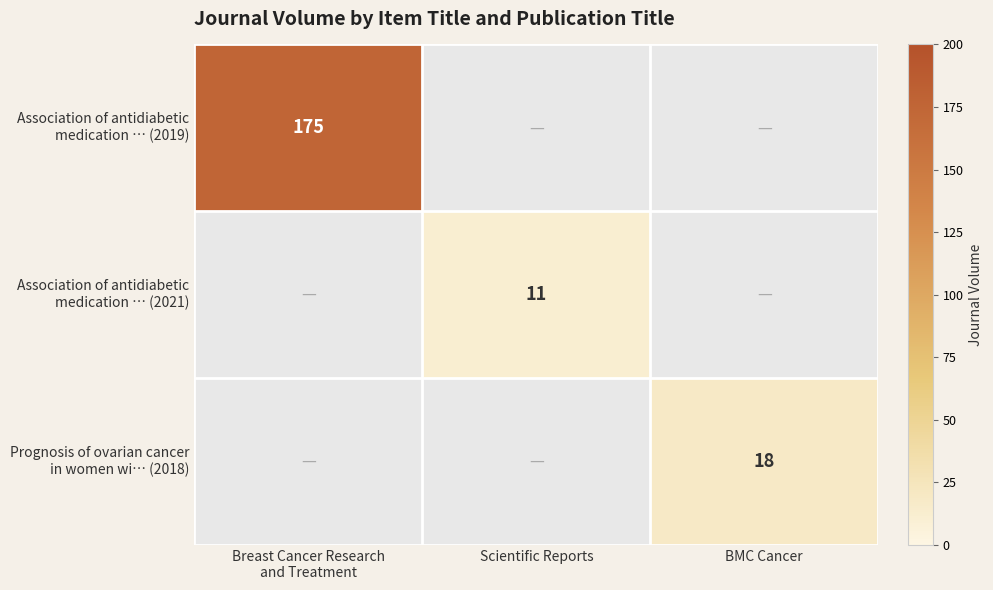

How many series are shown in this chart?

3